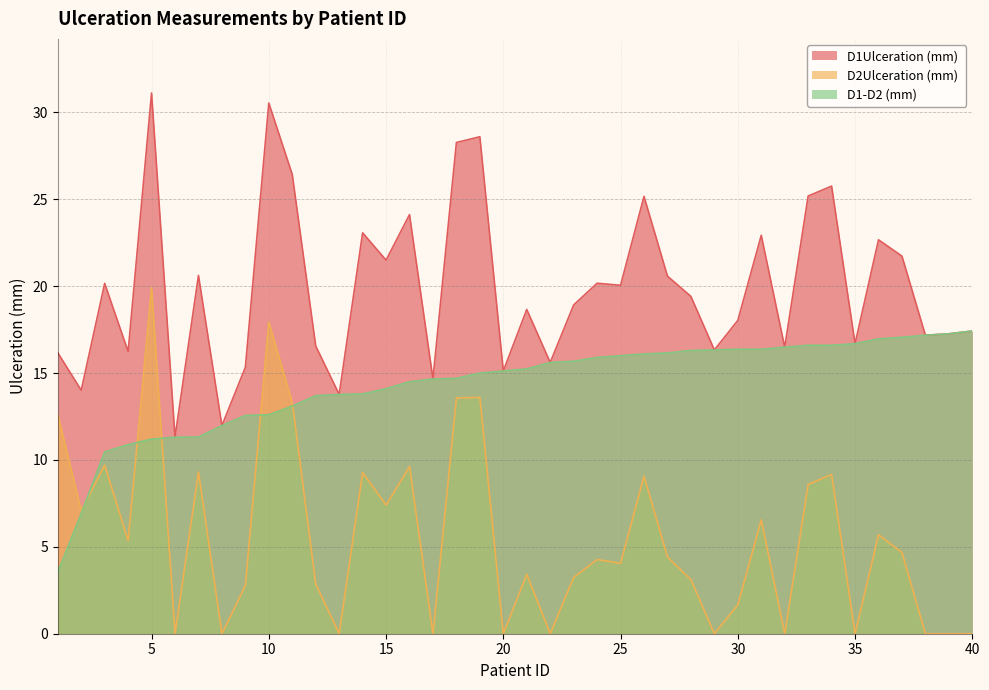

True or false: D1Ulceration (mm) and D1-D2 (mm) intersect in this chart.

False